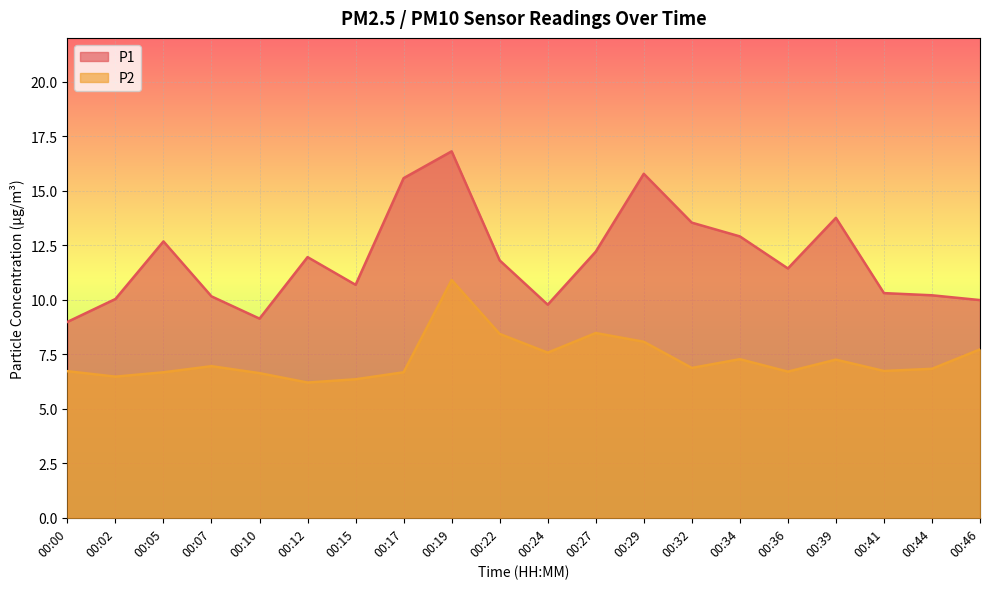

What value does the P2 series have at 00:02?

6.5